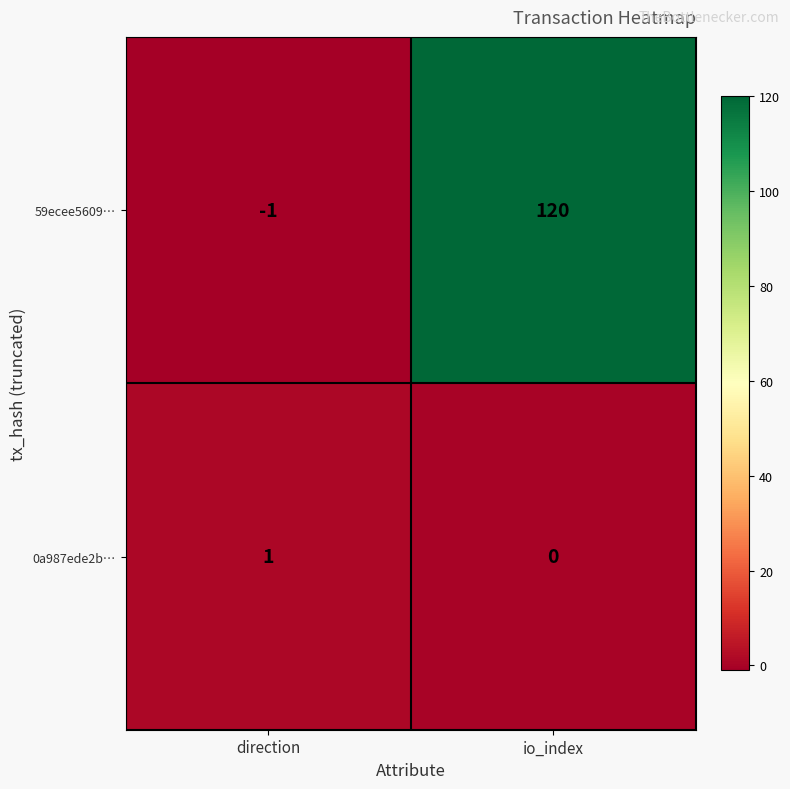

Between direction and io_index, which series saw the biggest shift?

59ecee5609…